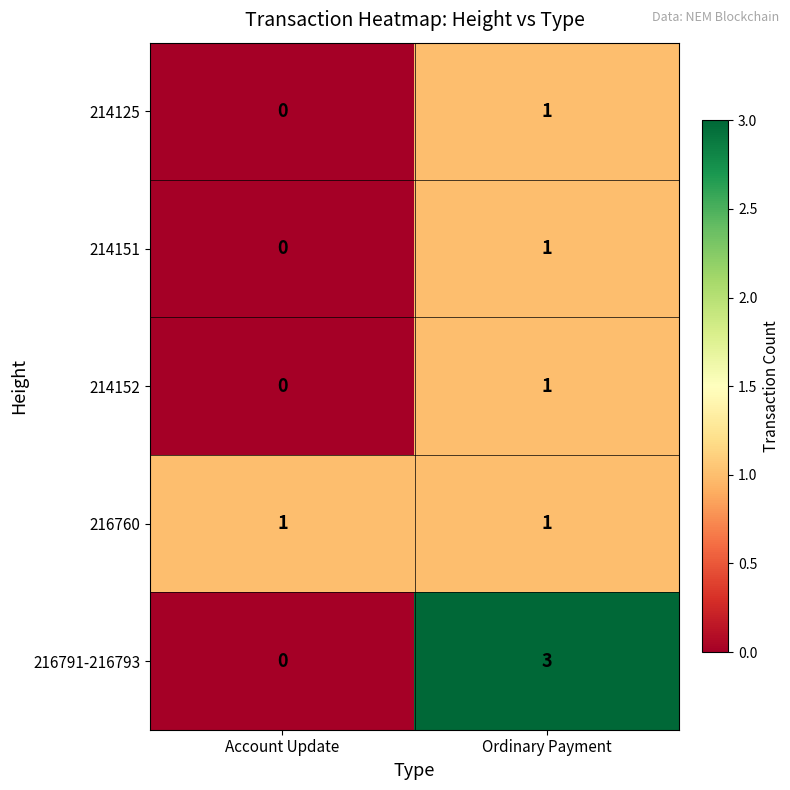

What is the difference between the 216791-216793 values at Account Update and Ordinary Payment?

3